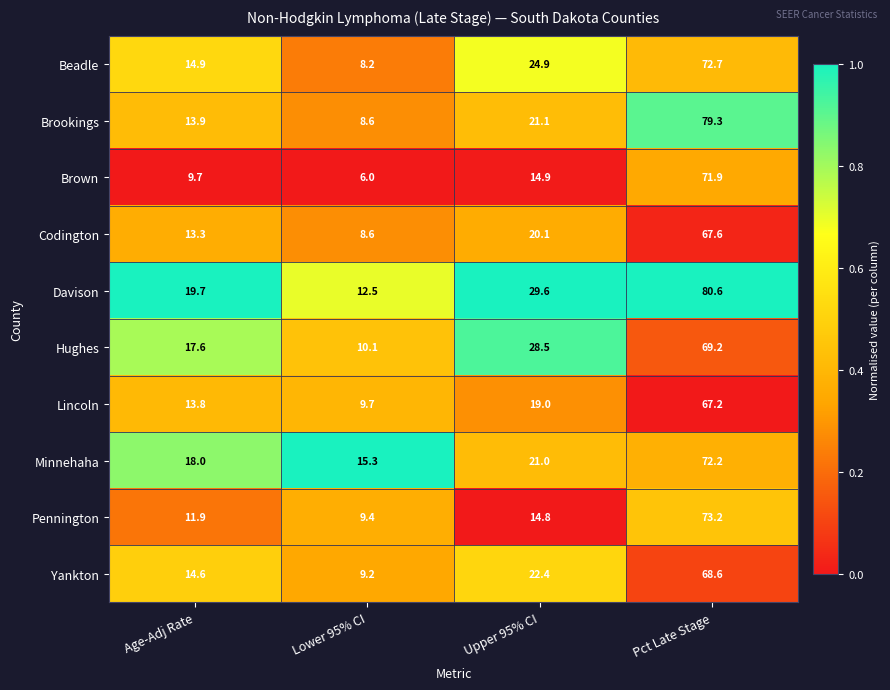

What is the average value of the Beadle series?

30.2